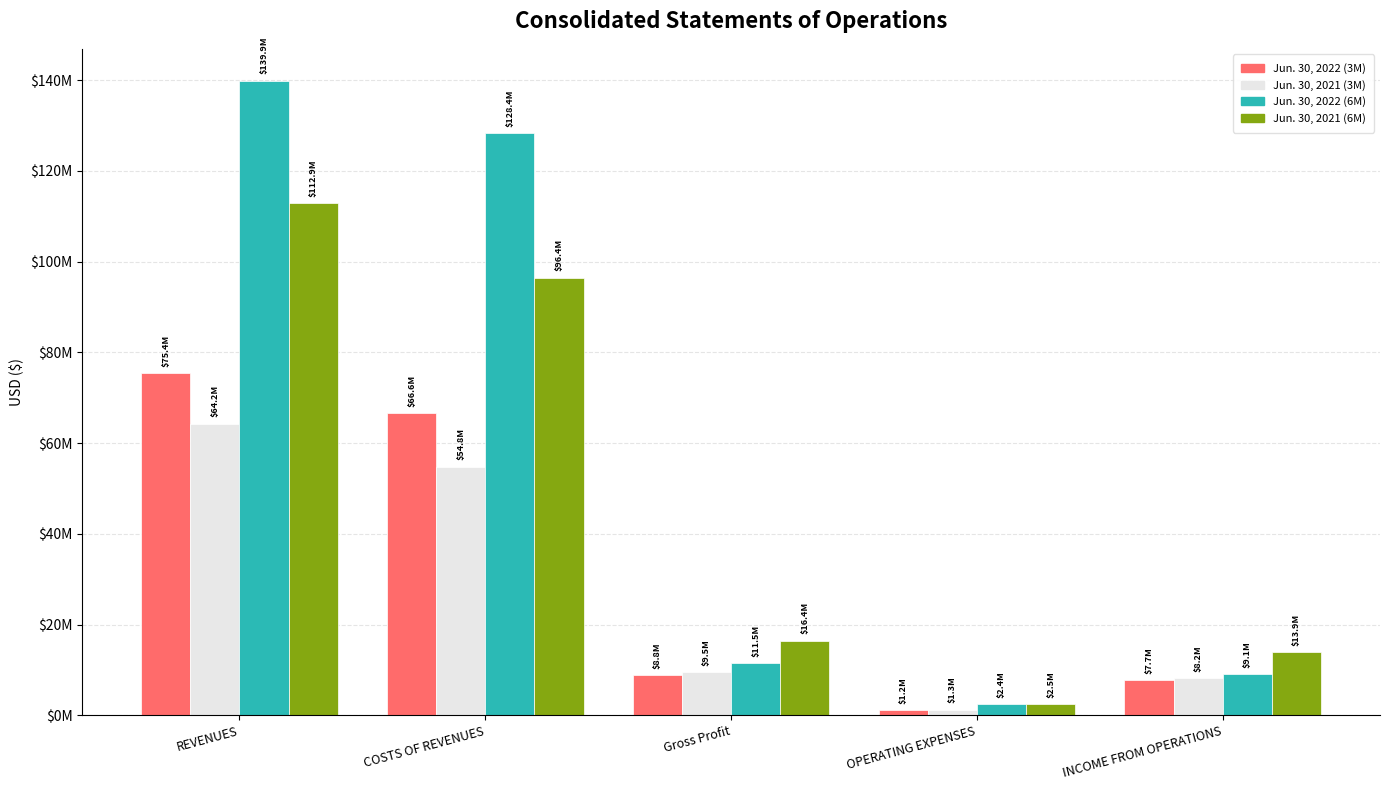

At how many categories does at least one series exceed 40459771?

2